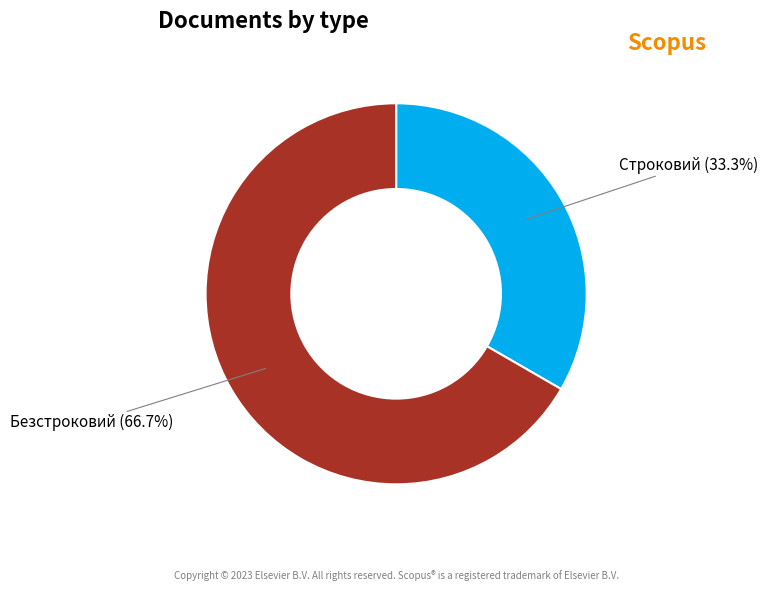

Count the number of slices in the pie.

2